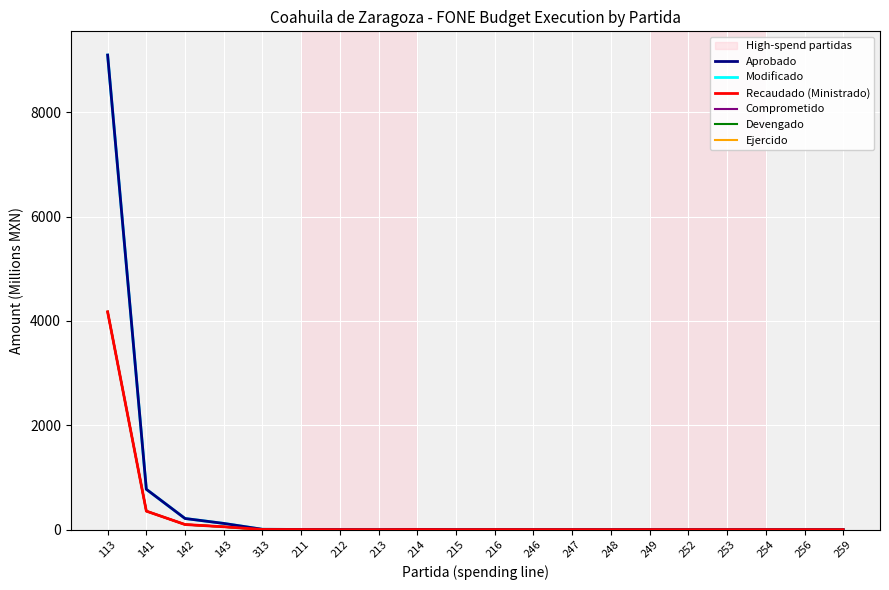

Rank the series at 248 from highest to lowest value.

Aprobado, Modificado, Recaudado (Ministrado), Comprometido, Devengado, Ejercido